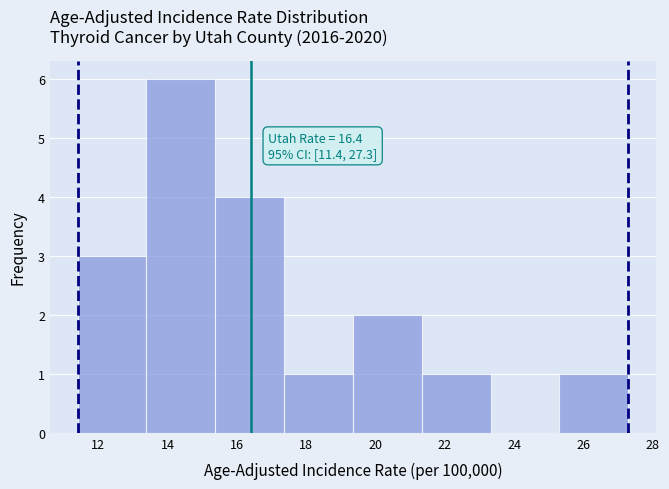

Which range on the x-axis has the tallest bar?

13.4 to 15.4